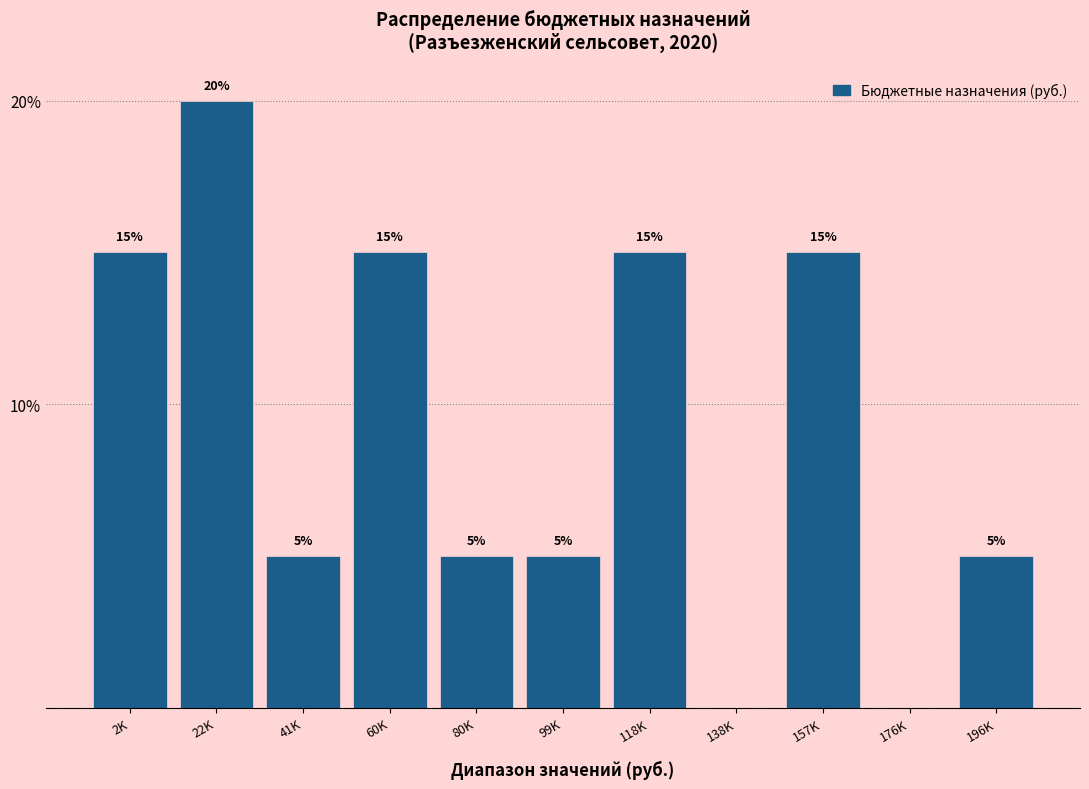

Reading right to left, list all the values displayed in this chart.

196K=5	176K=0	157K=15	138K=0	118K=15	99K=5	80K=5	60K=15	41K=5	22K=20	2K=15